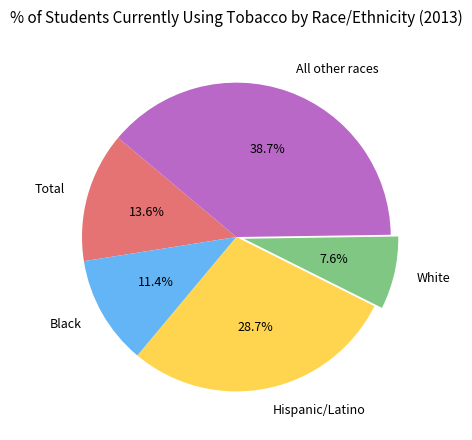

Rank the categories by value from lowest to highest.

White, Black, Total, Hispanic/Latino, All other races